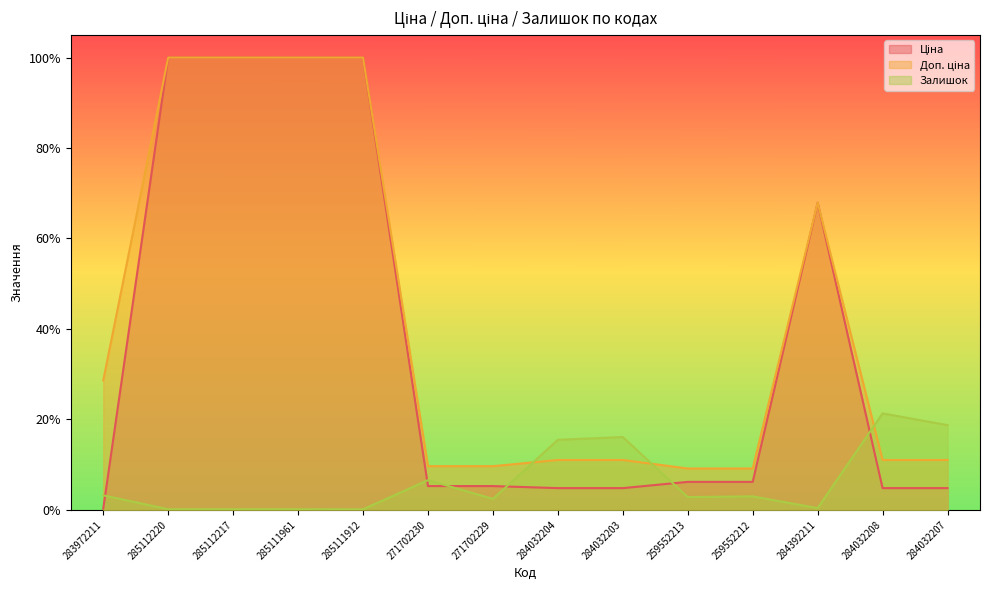

Which series changed the most between 285111961 and 284032204?

Ціна